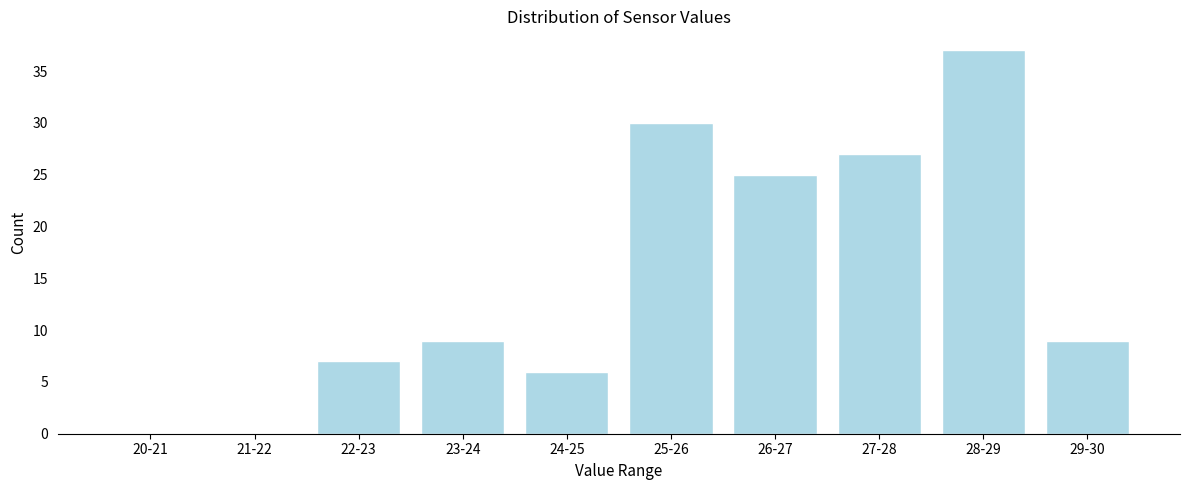

Reading left to right, transcribe all the data shown in this chart.

20-21=0	21-22=0	22-23=7	23-24=9	24-25=6	25-26=30	26-27=25	27-28=27	28-29=37	29-30=9